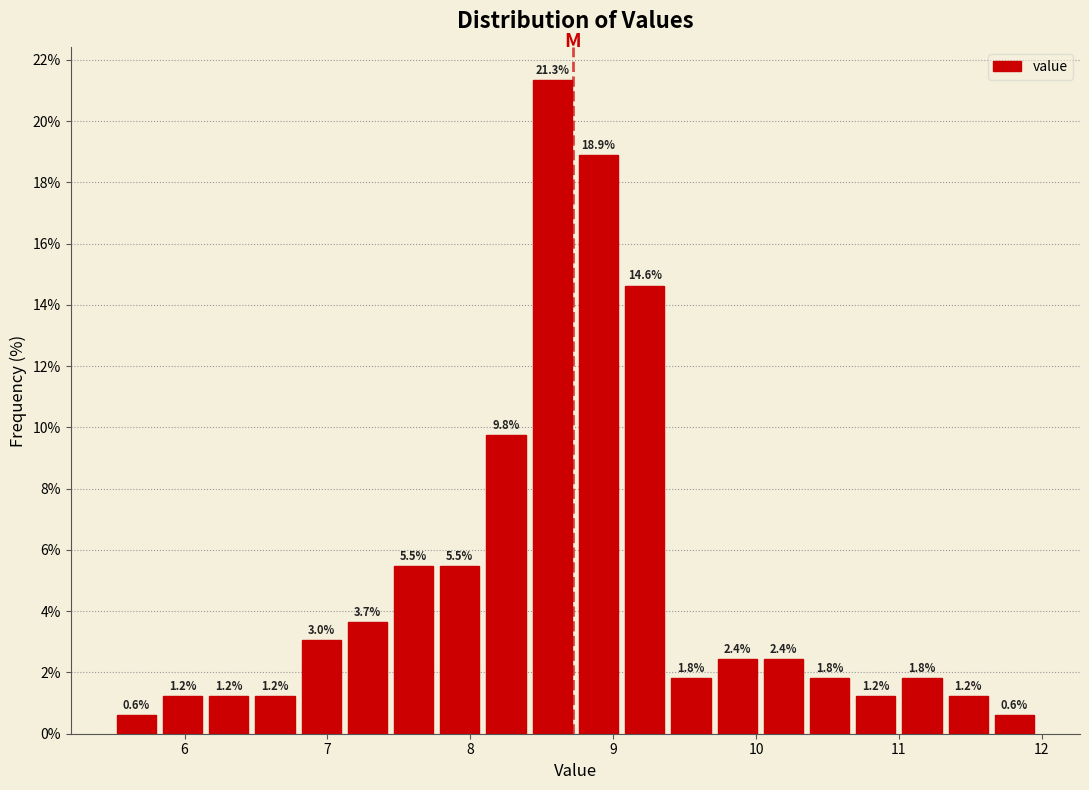

Read against the x-axis, roughly where is the centre of the tallest bar?

8.6